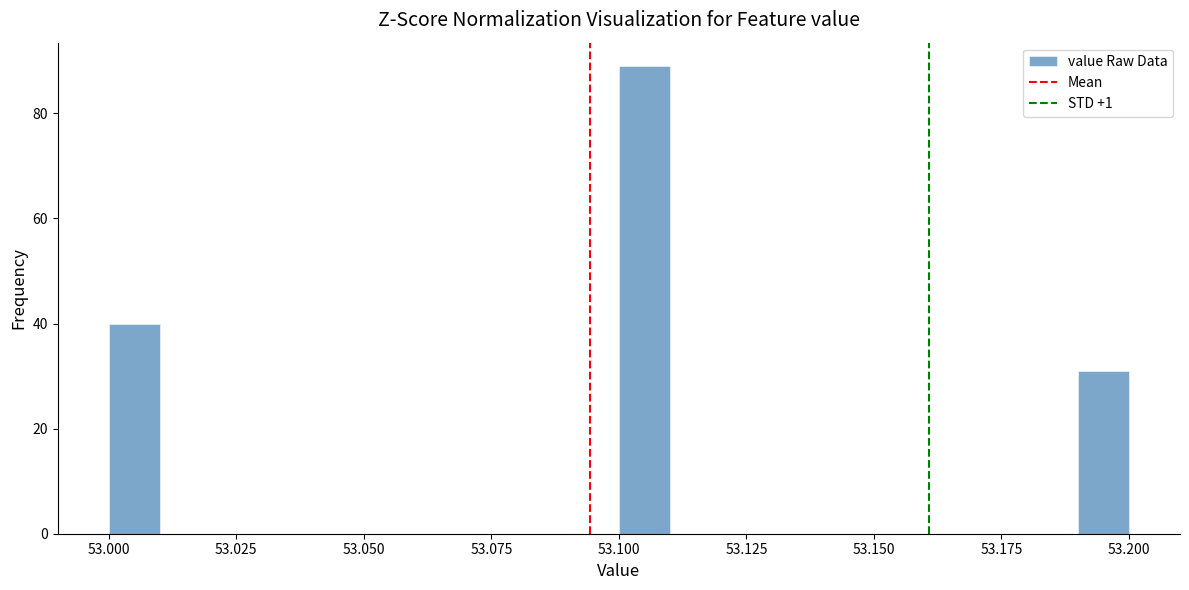

Read against the x-axis, roughly where is the centre of the tallest bar?

53.105